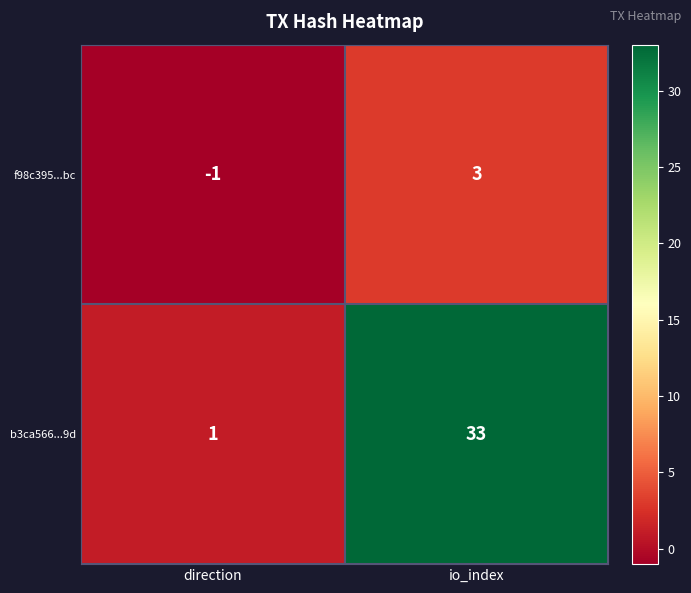

What is the difference between the b3ca566...9d values at direction and io_index?

32